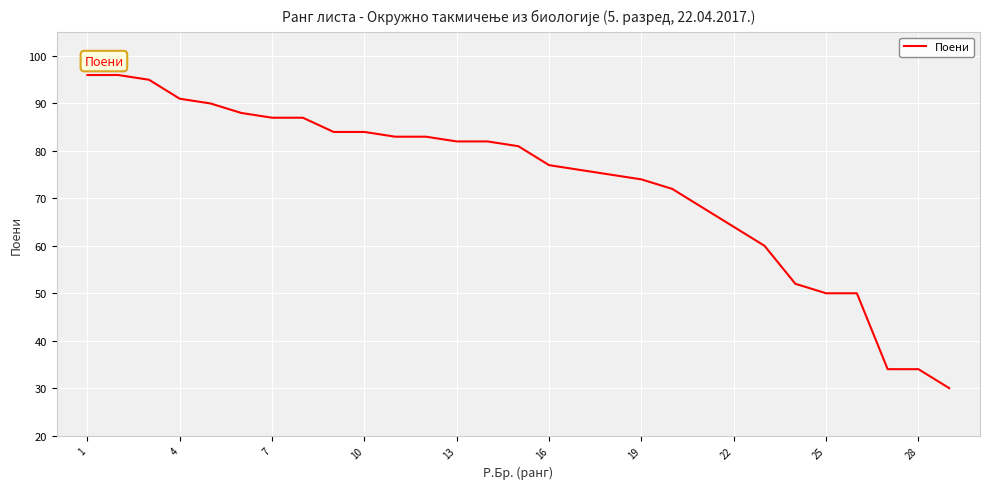

What is the smallest value displayed?

30